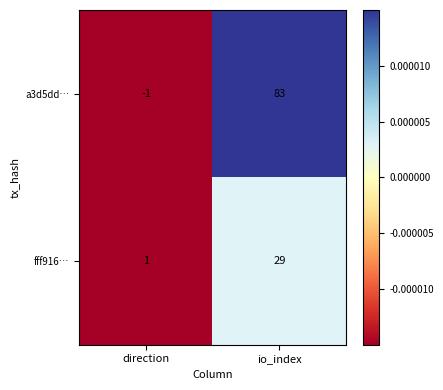

Reading left to right, what are all the values shown in this chart?

a3d5dd…: direction=-1	io_index=83
fff916…: direction=1	io_index=29